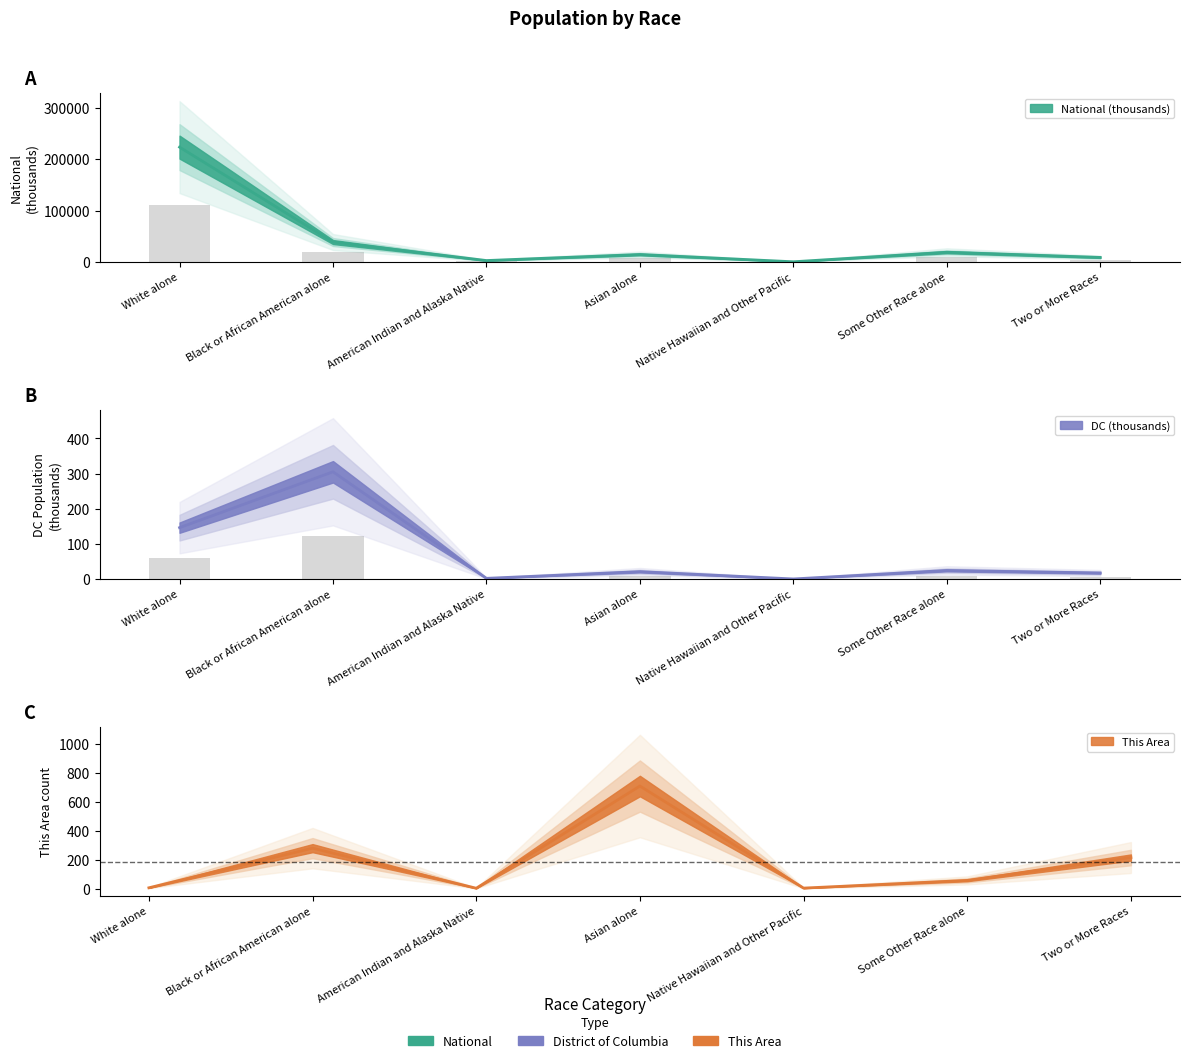

What is the total value across all series at Two or More Races?

9240.4